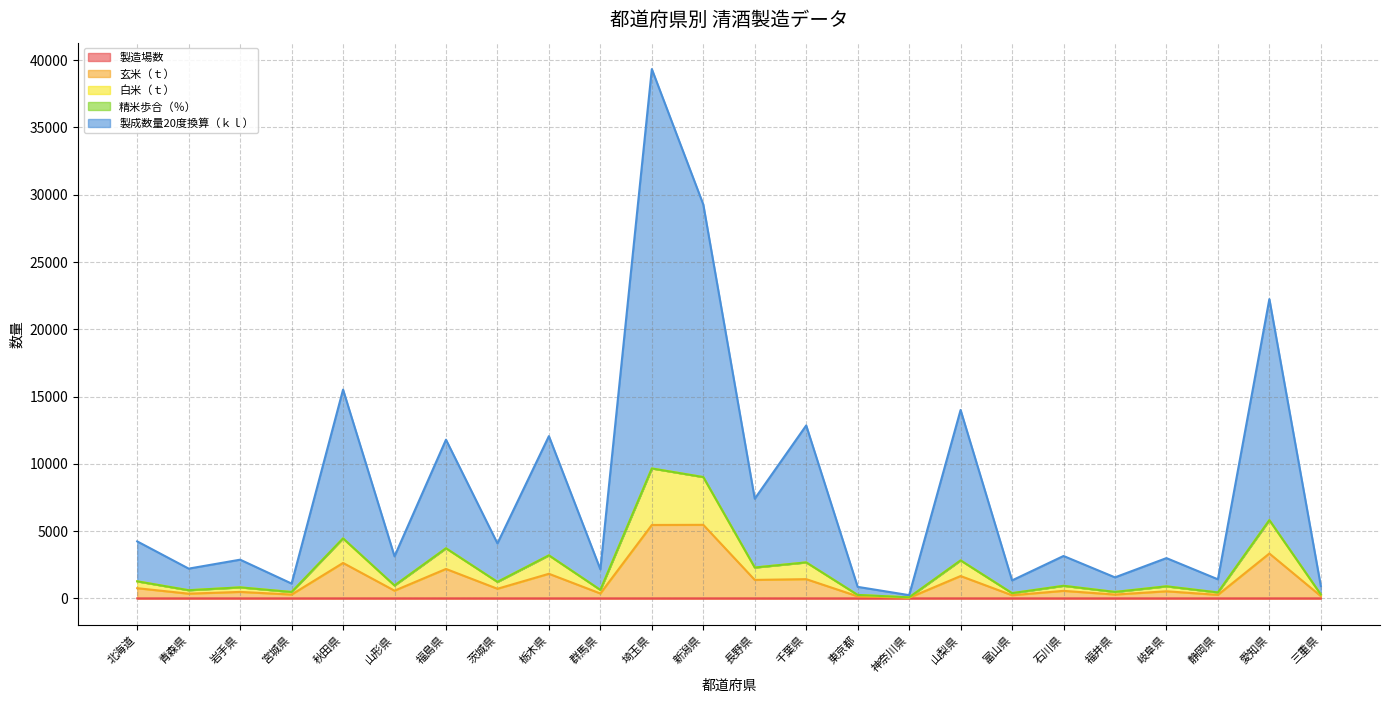

True or false: 製成数量20度換算（ｋｌ） and 玄米（ｔ） intersect in this chart.

False